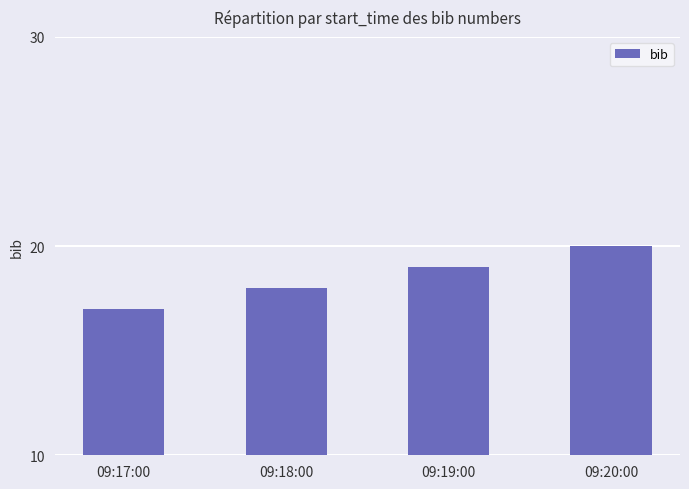

The chart shows a value of 17 at 09:17:00. True or false?

True